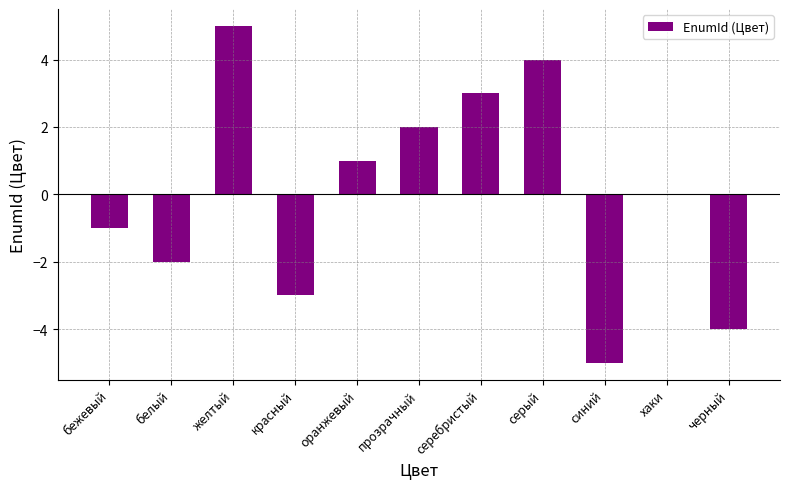

Count the values in the range -3 to 3.

7